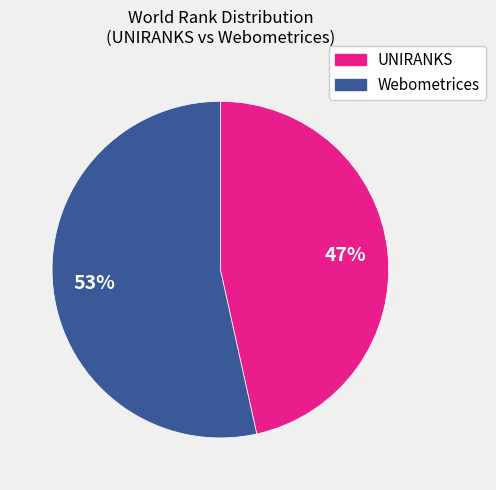

Does any single category account for the majority?

Yes